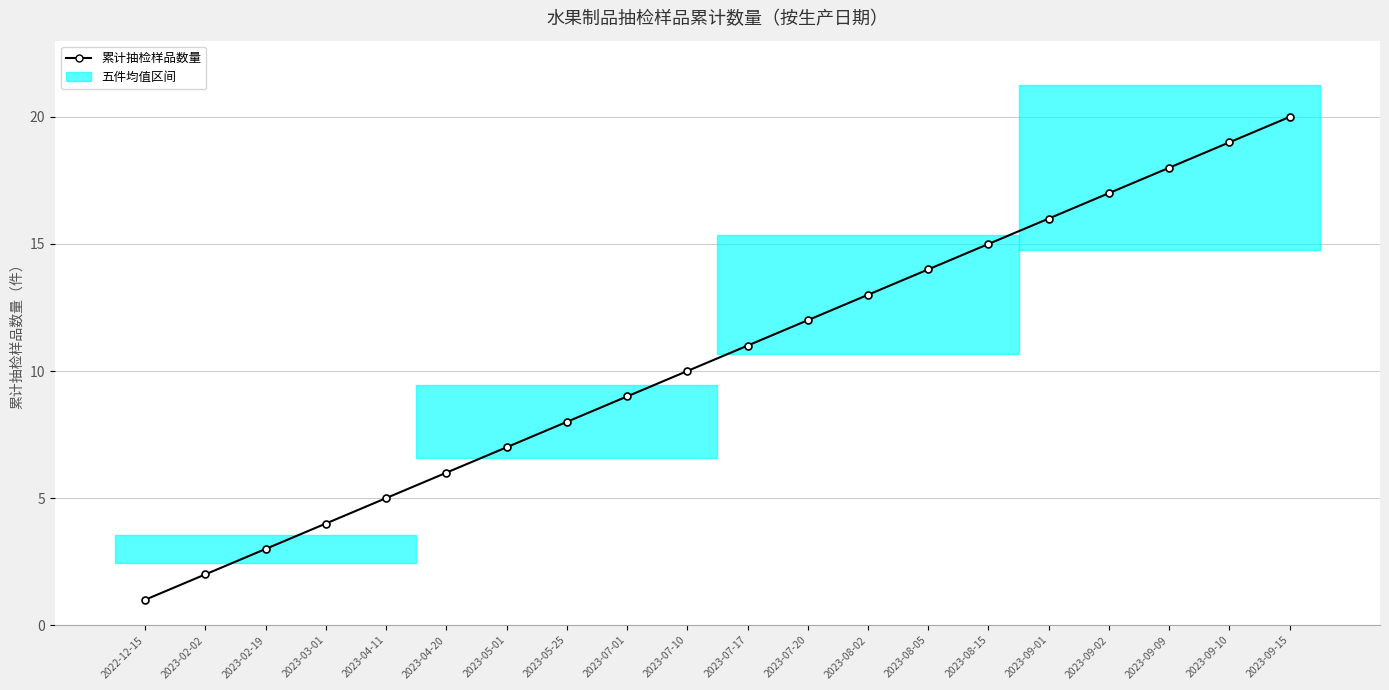

What position from the right is 2023-07-17?

10